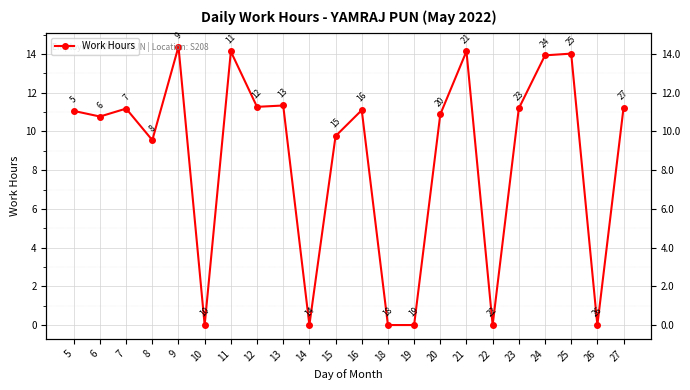

What is the difference between the second highest and minimum values?

14.1